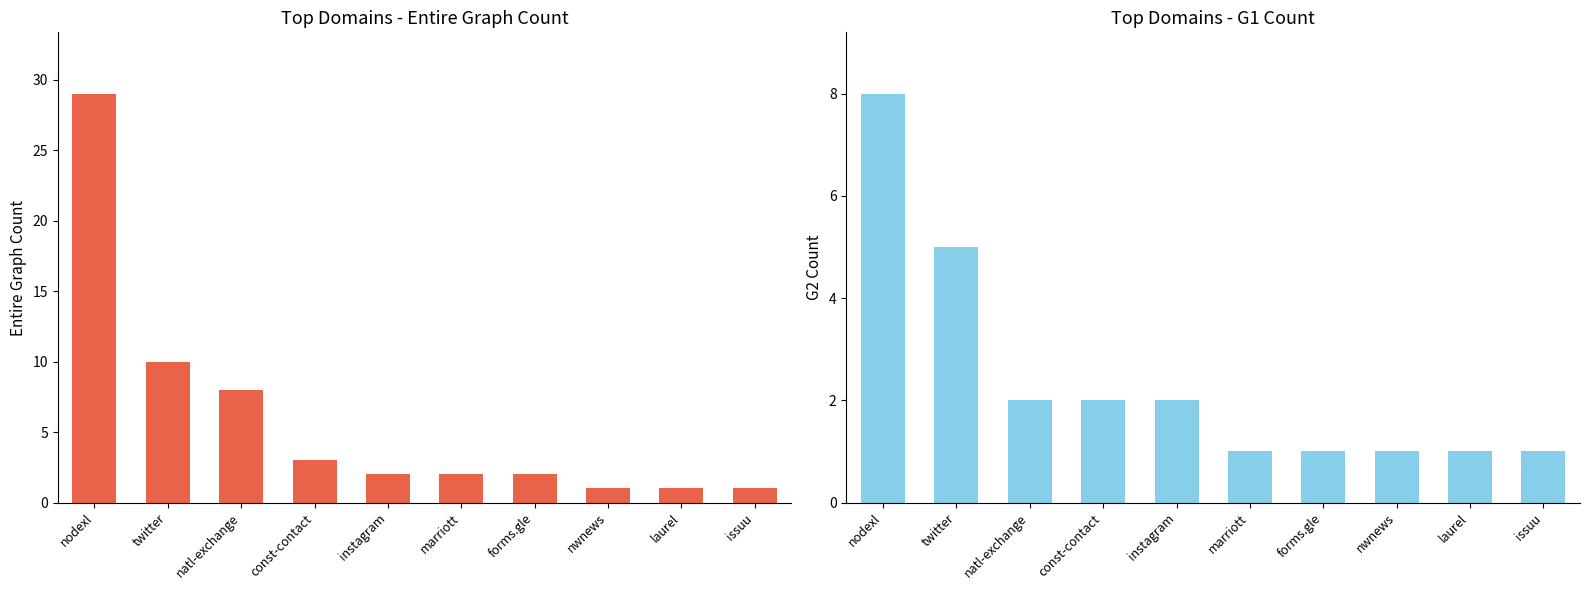

At which label does Entire Graph Count reach its peak?

nodexl